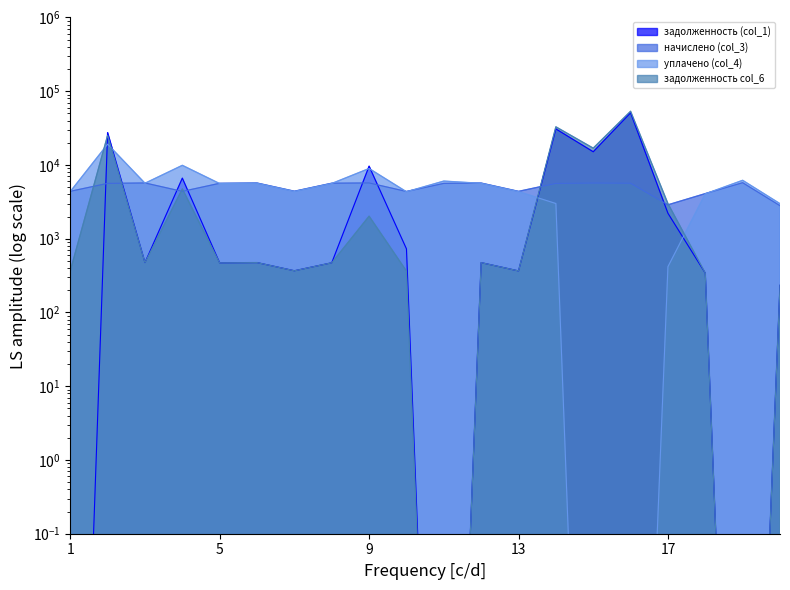

What is the difference between the начислено (col_3) values at 15 and 4?

1310.2